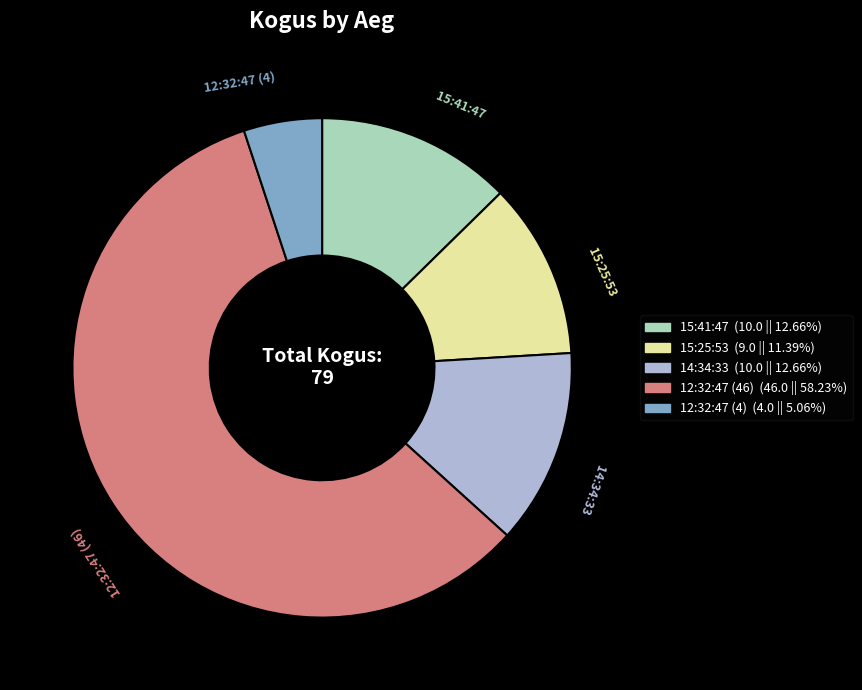

What is the smallest slice in the pie chart?

12:32:47 (4)